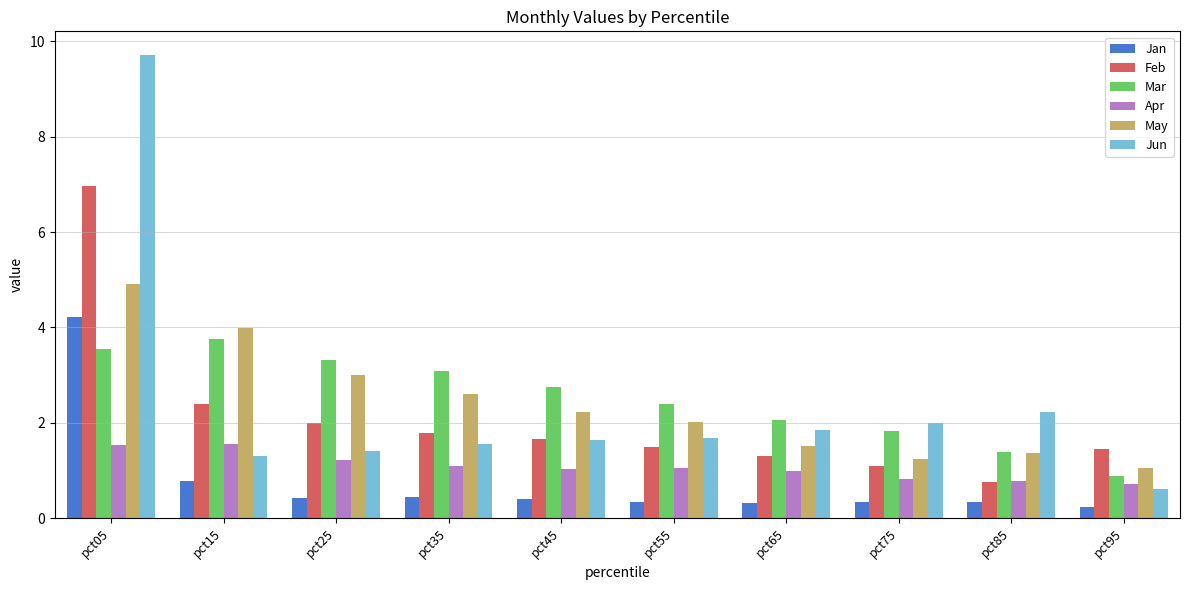

The value of May at pct45 is 3.8. True or false?

False